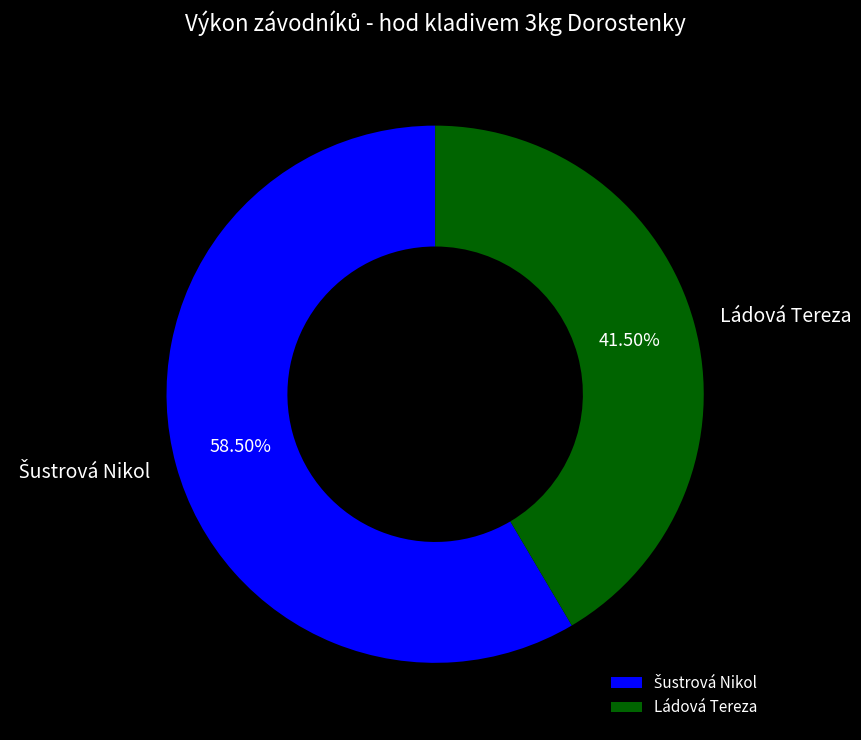

To the nearest percent, what is the average slice percentage?

50%